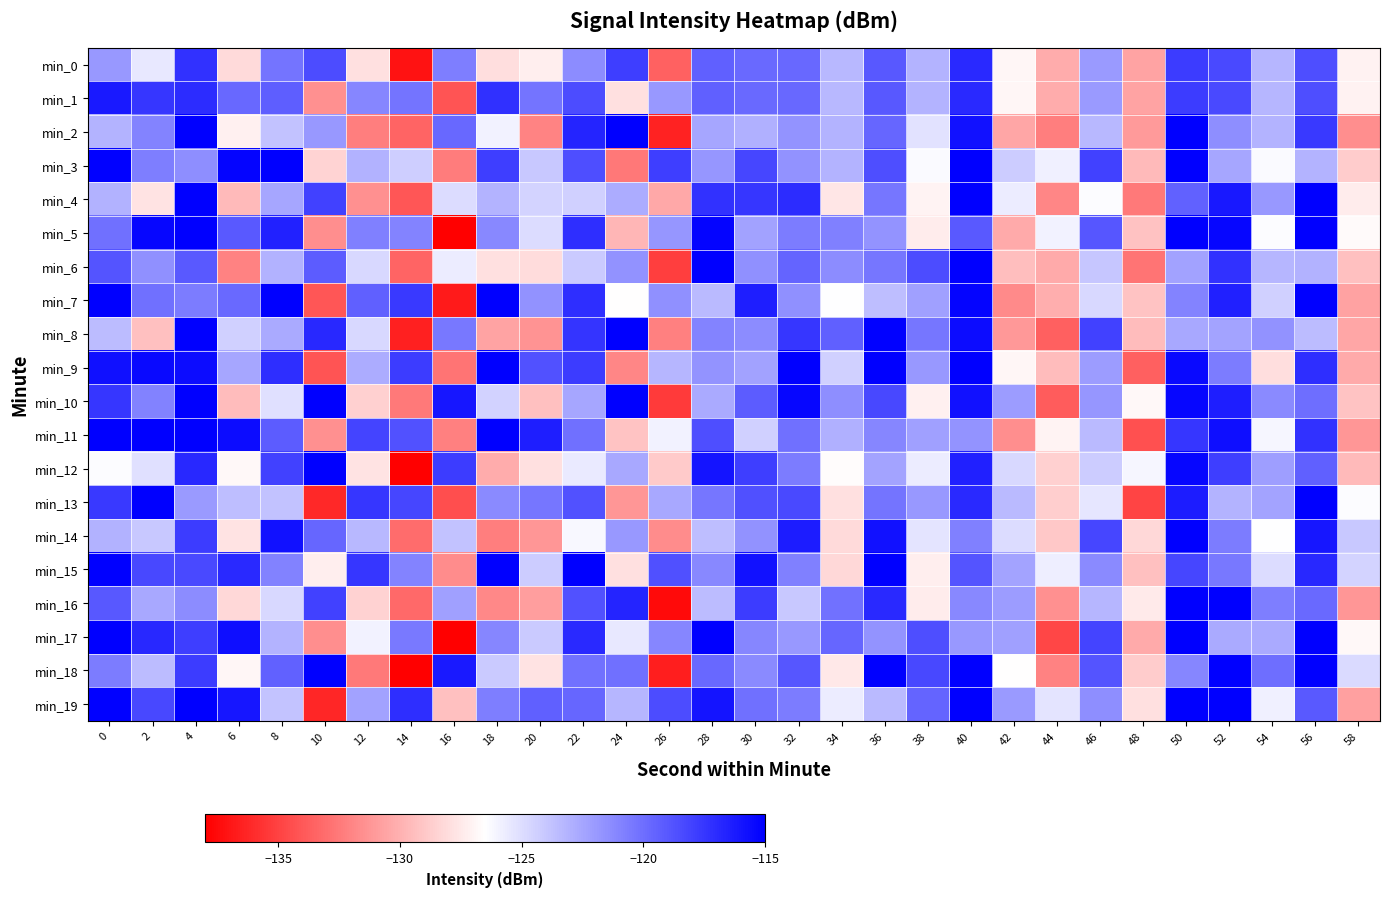

Count the number of data series in this chart.

20